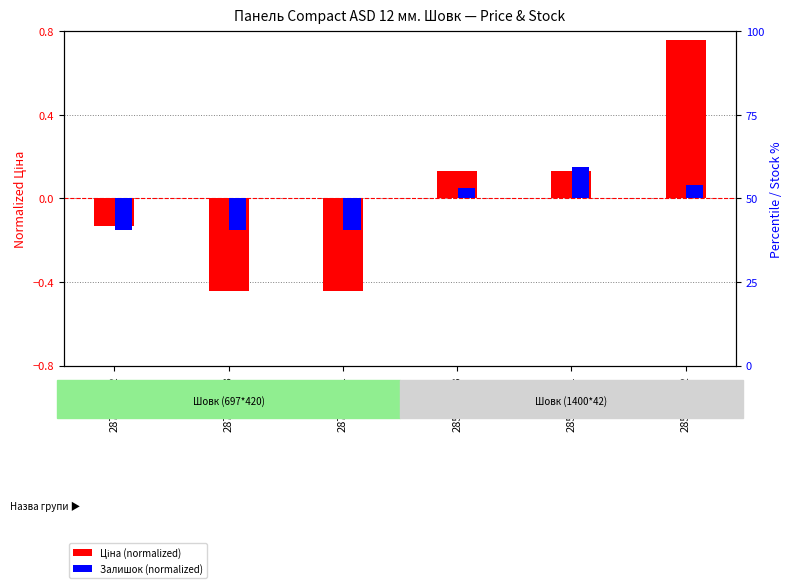

List the labels in order of Ціна (normalized) value, largest first.

285672232, 285652233, 285652231, 287712232, 287692233, 287692231